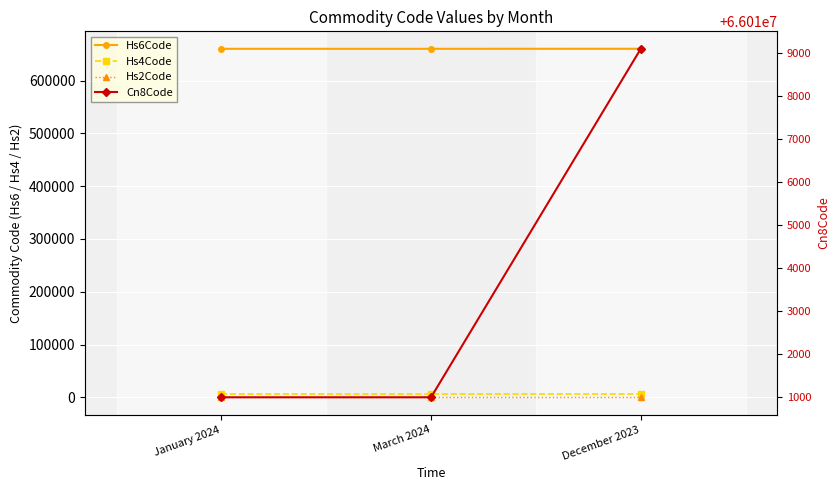

What position from the right is March 2024?

2